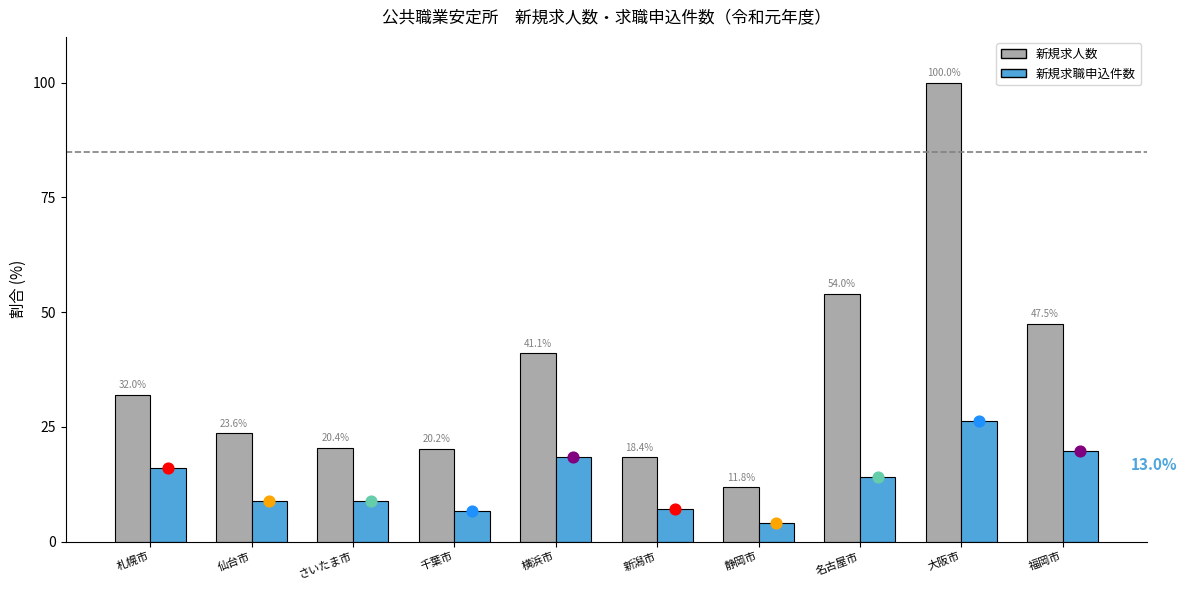

Which series contains the highest Y value?

新規求人数